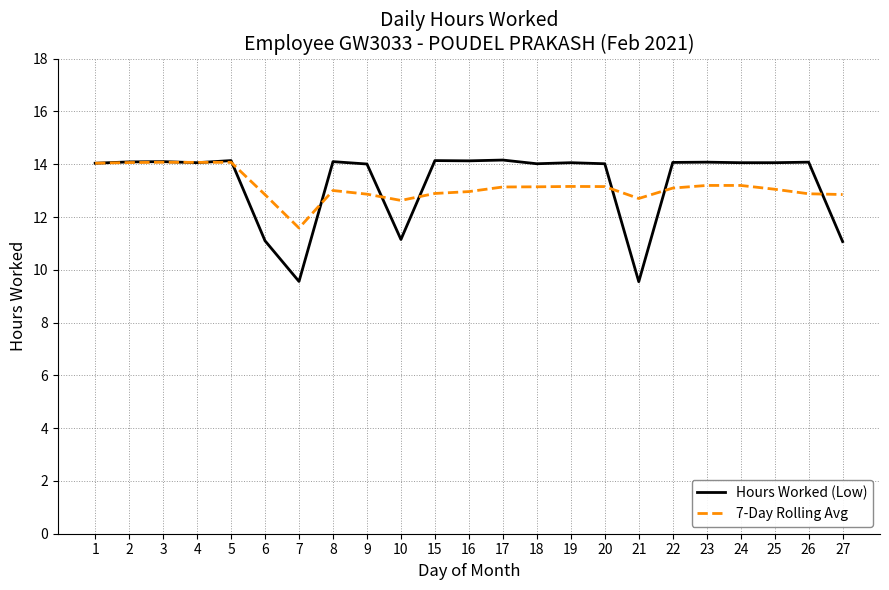

What are all the series names shown in the legend?

Hours Worked (Low), 7-Day Rolling Avg